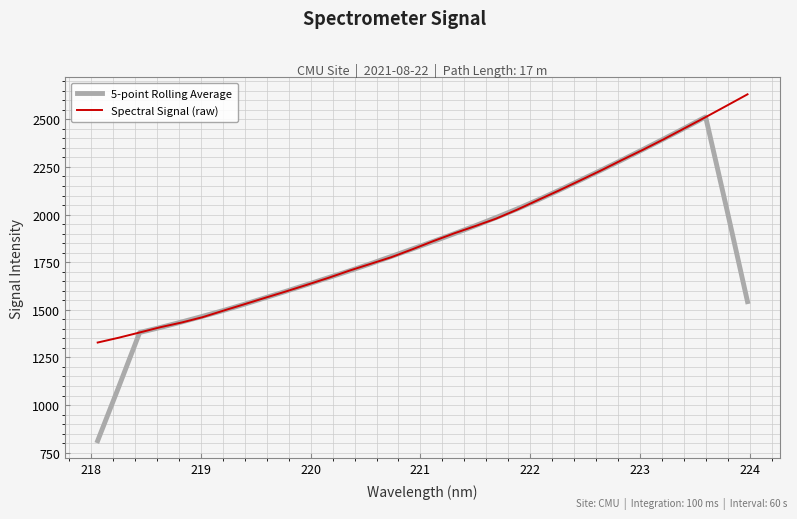

Which series has the largest range (max minus min)?

5-point Rolling Average